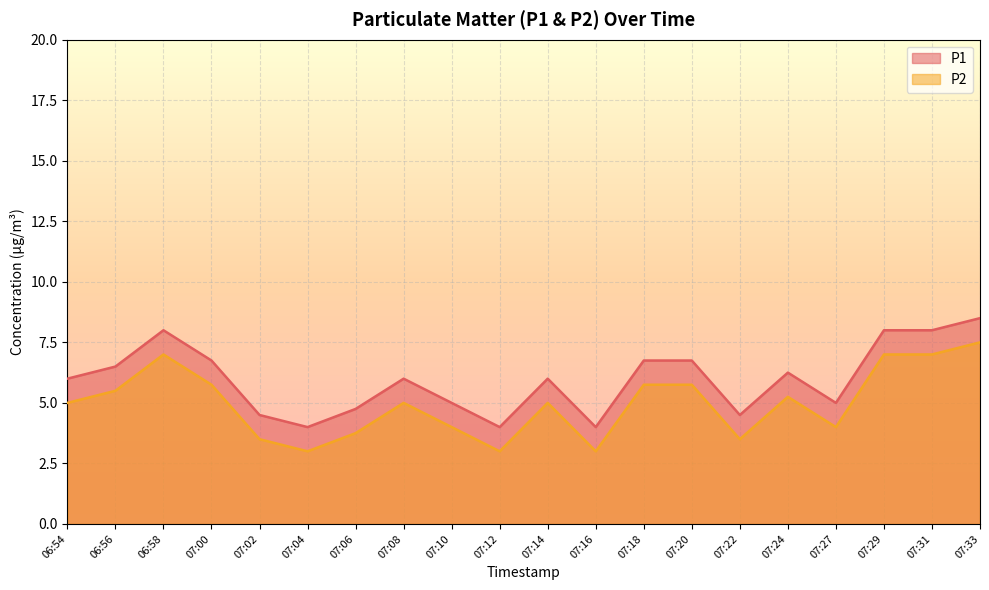

At which label does P2 first exceed 5?

06:56